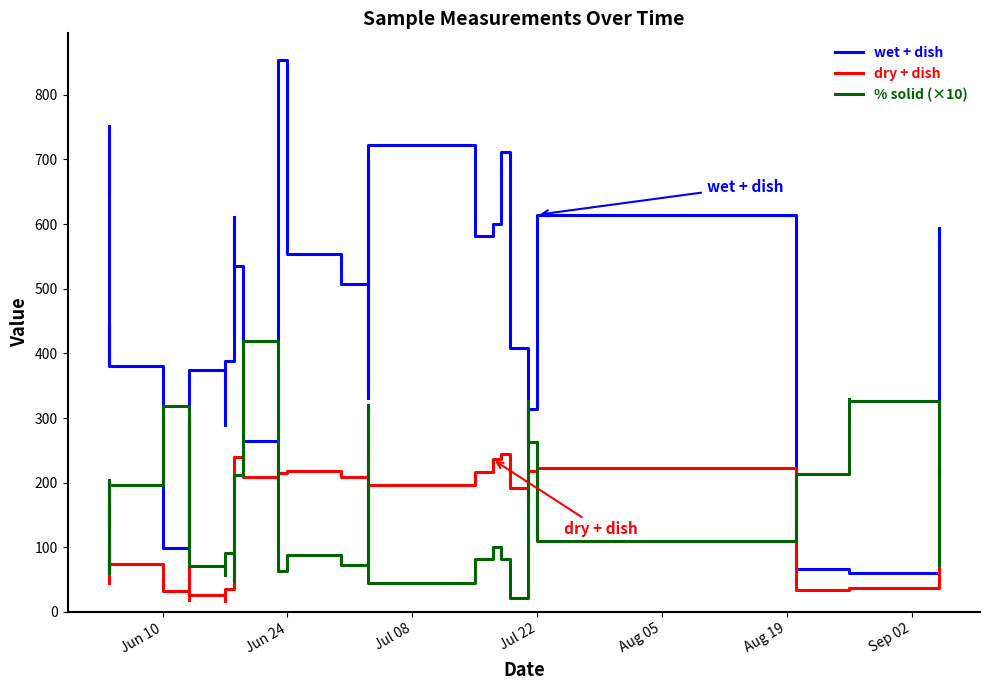

At how many categories does at least one series exceed 621?

6